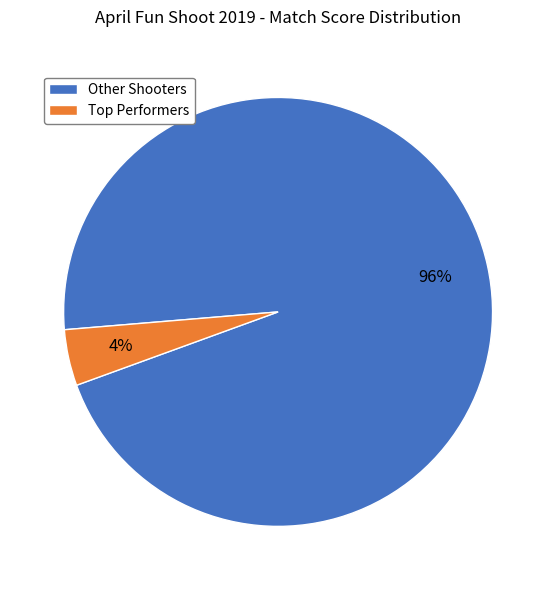

Rank the categories by value from highest to lowest.

Other Shooters, Top Performers